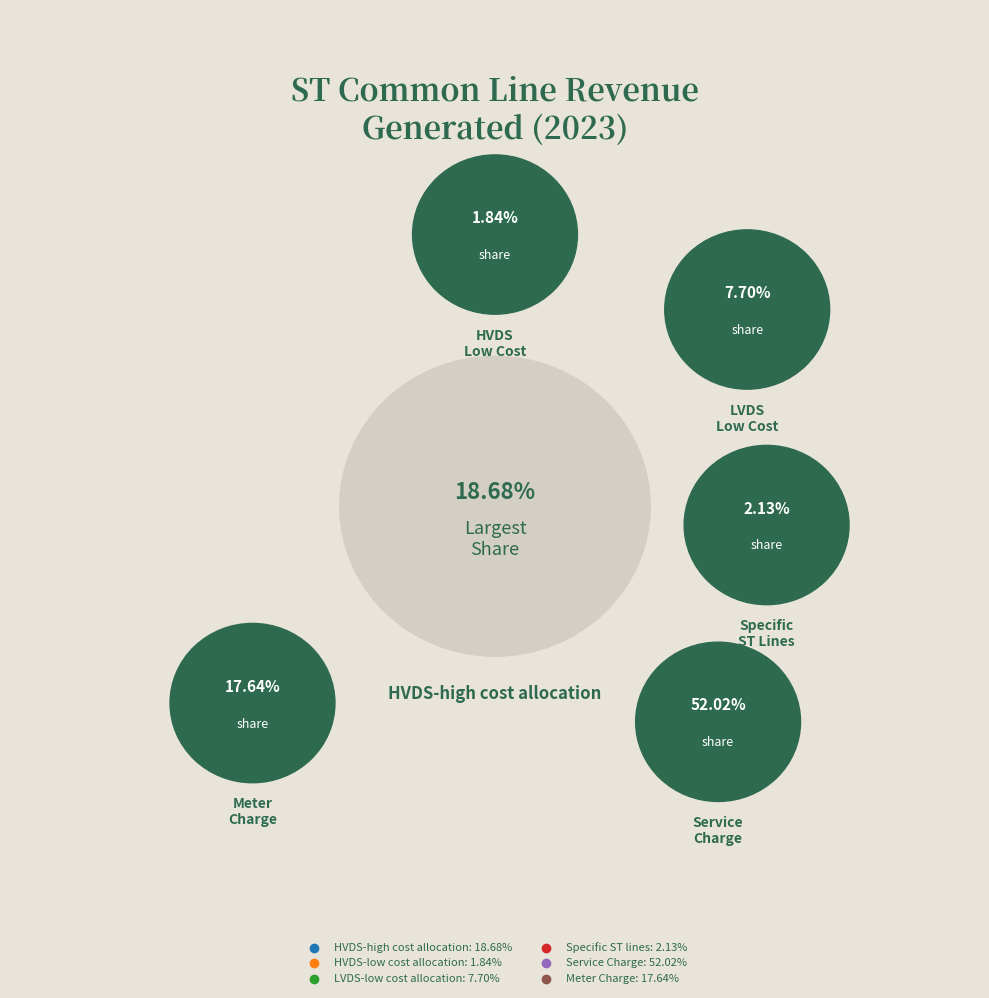

Which has a higher value, Meter Charge or HVDS-high cost allocation?

HVDS-high cost allocation